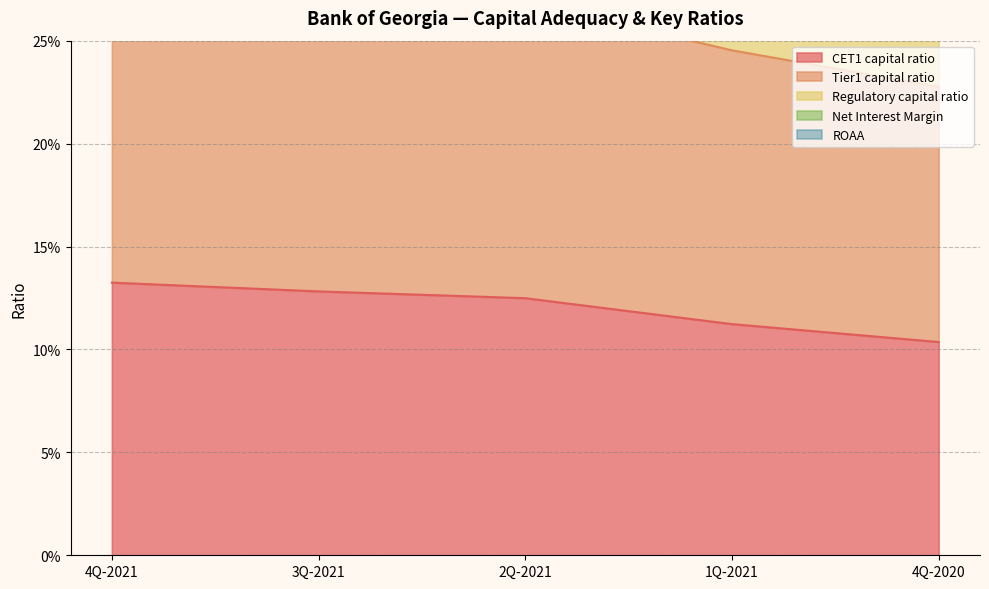

Which series has the largest range (max minus min)?

Regulatory capital ratio